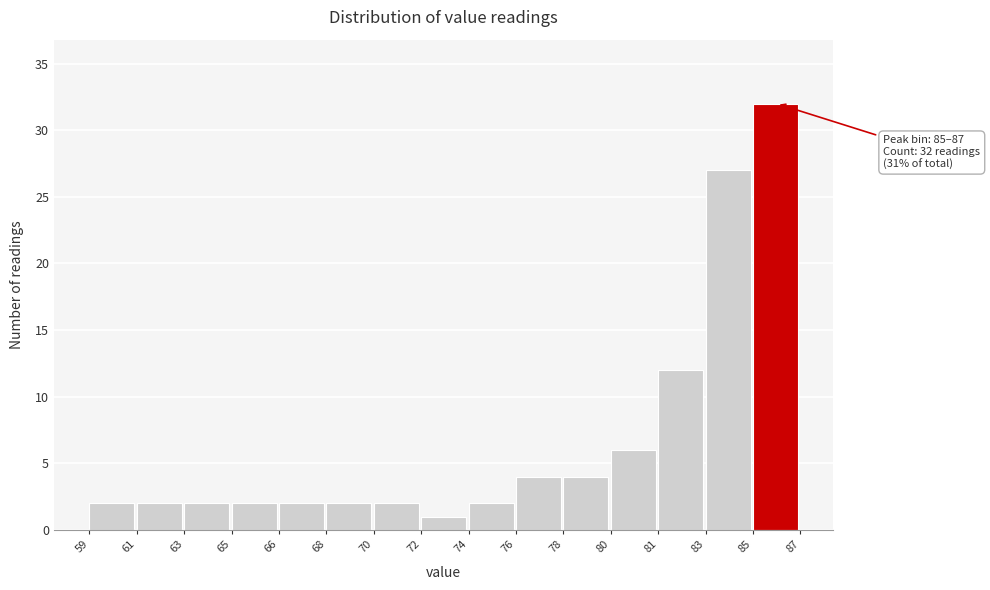

Reading right to left, transcribe all the data shown in this chart.

32	27	12	6	4	4	2	1	2	2	2	2	2	2	2